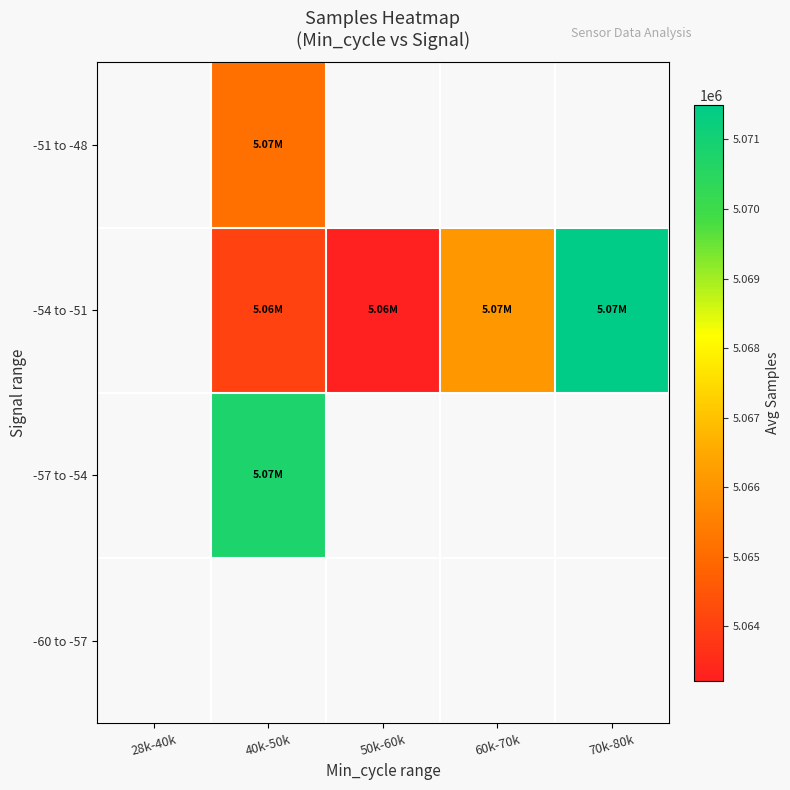

List the series in order of their overall mean, highest first.

-60 to -57, -57 to -54, -54 to -51, -51 to -48